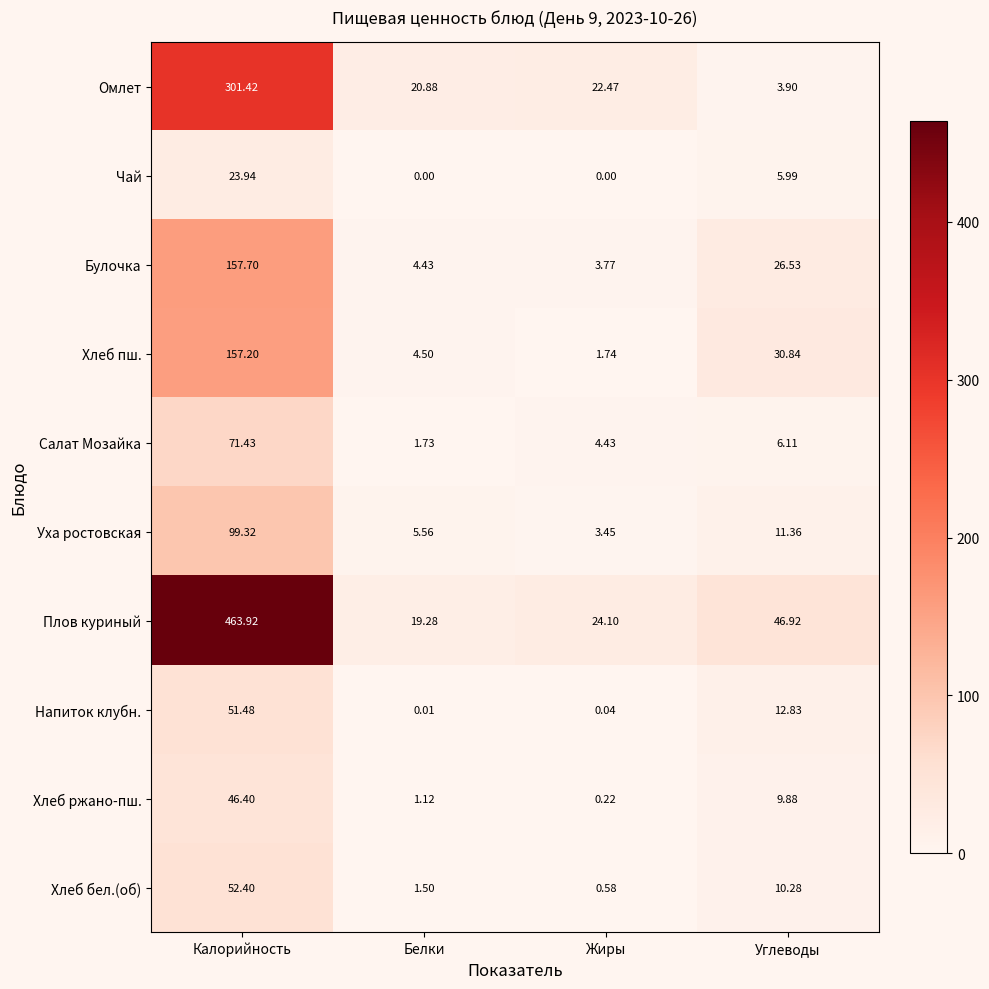

What is the greatest value displayed?

463.9